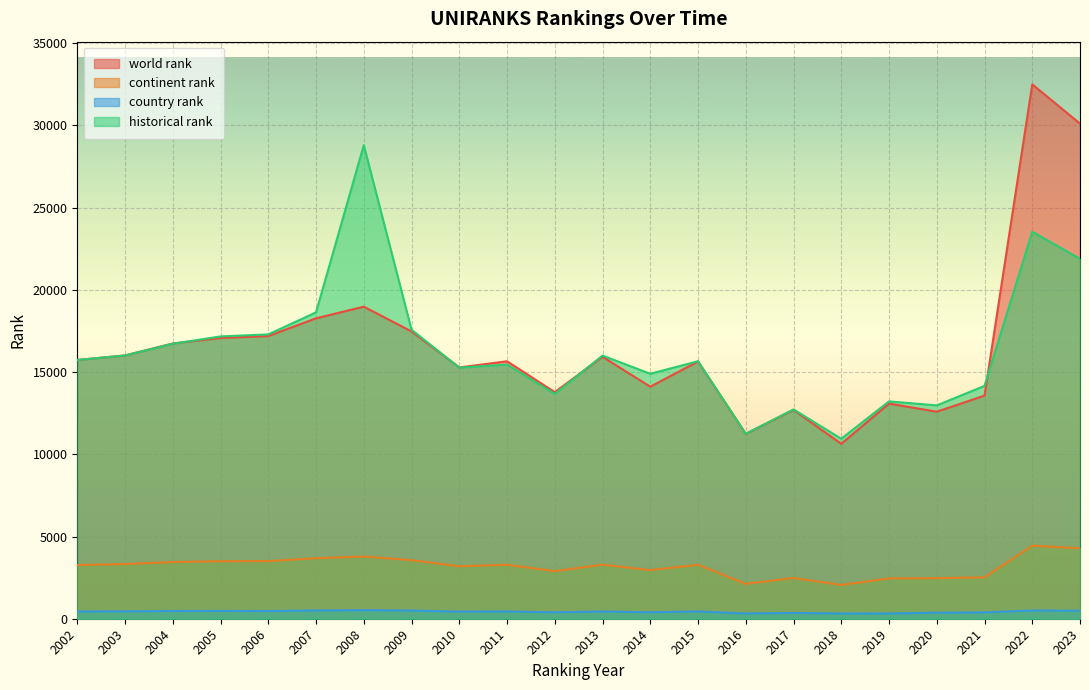

The value of continent rank at 2006 is 3504. True or false?

True